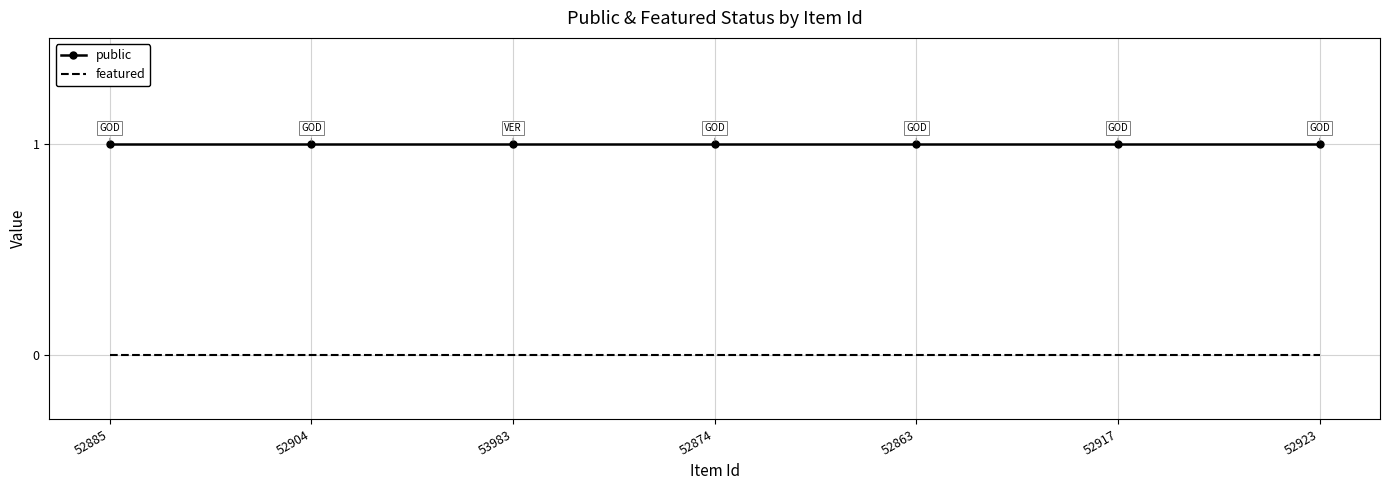

Is it true that public equals 1 at 52863?

True